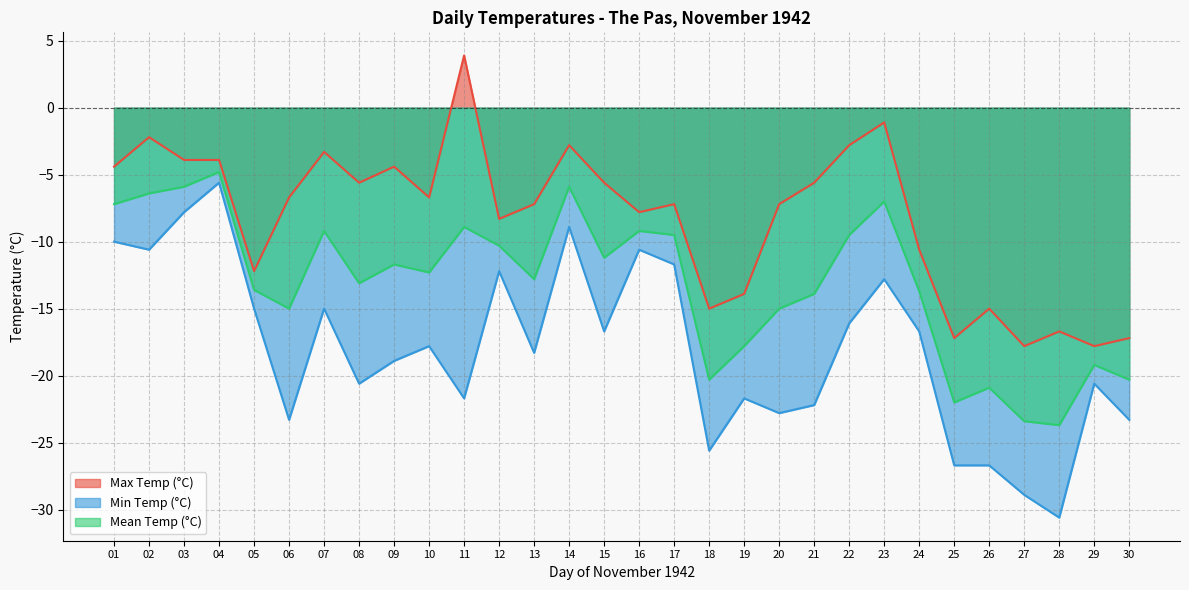

At which category is the sum across all series the highest?

04